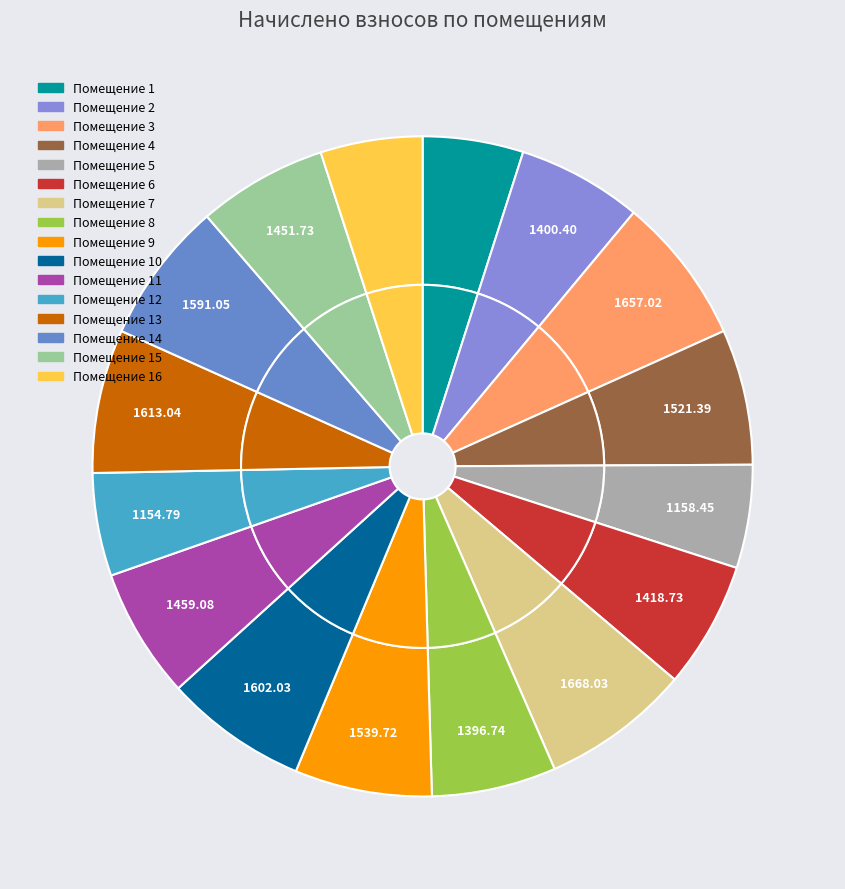

To the nearest percent, what percentage of the pie is 9?

7%